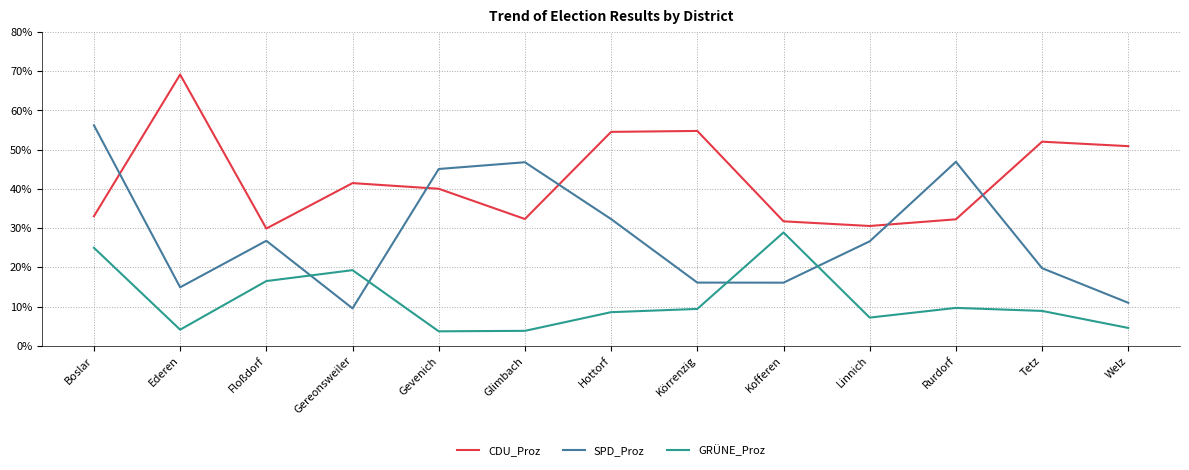

In GRÜNE_Proz, how many points are higher than both neighbors (excluding endpoints)?

3